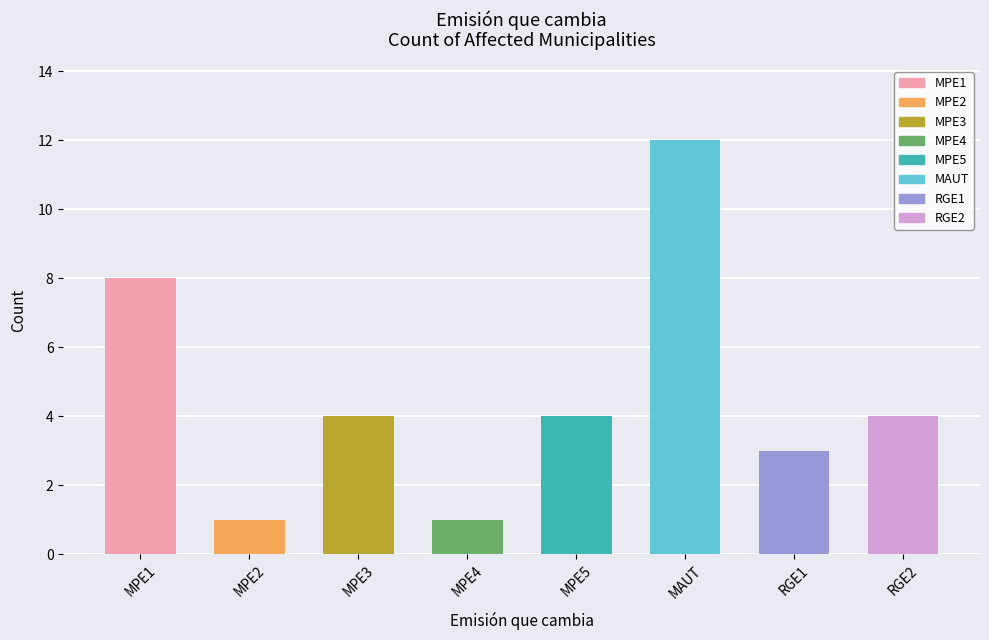

What is the sum of the values at MPE2 and MPE1?

9